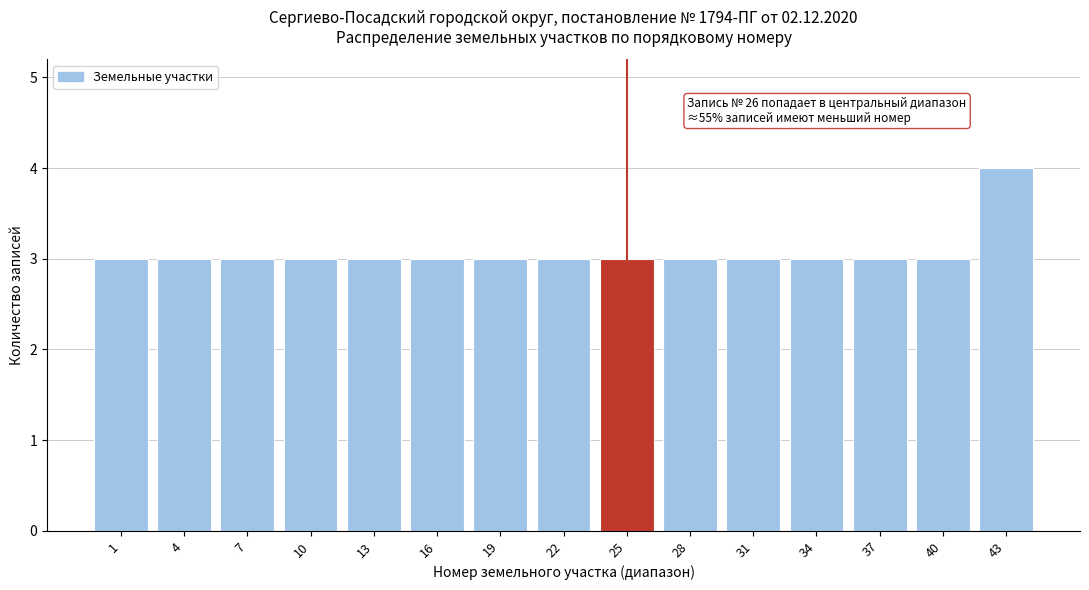

Reading left to right, list all the values displayed in this chart.

3	3	3	3	3	3	3	3	3	3	3	3	3	3	4